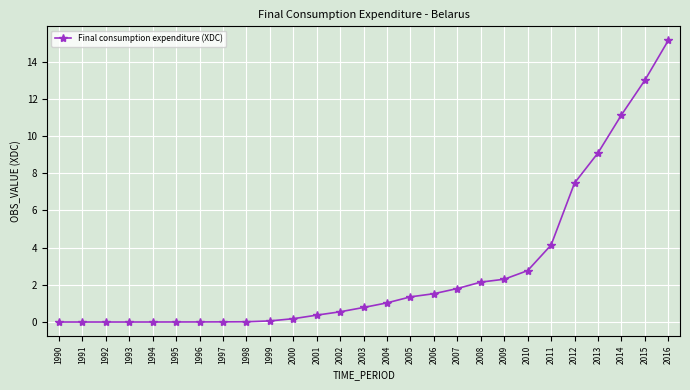

At which category does the chart reach its peak across all series?

2016